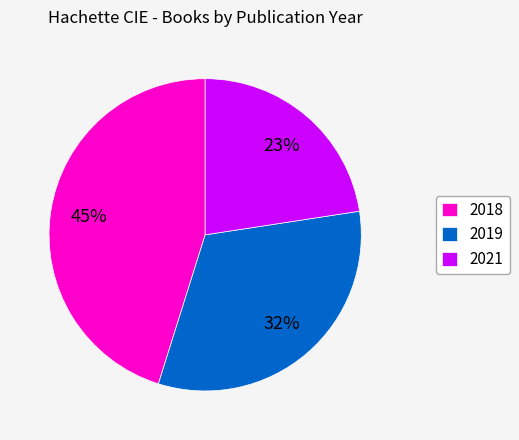

To the nearest percent, what portion does 2018 represent?

45%